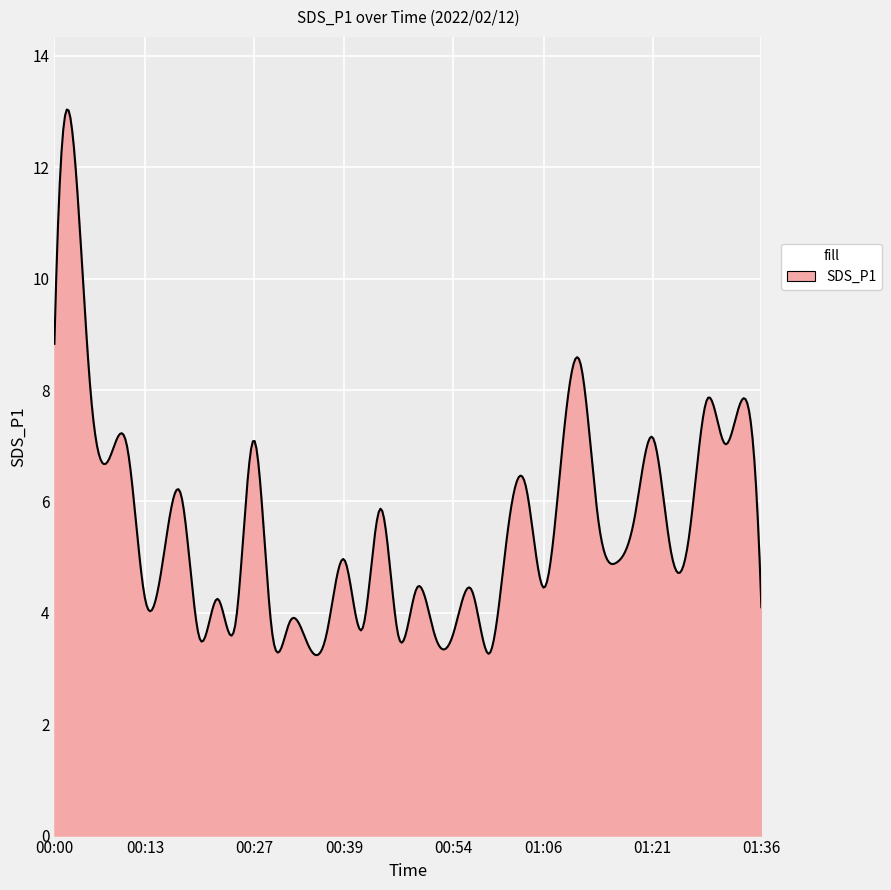

What is the smallest value displayed?

3.2